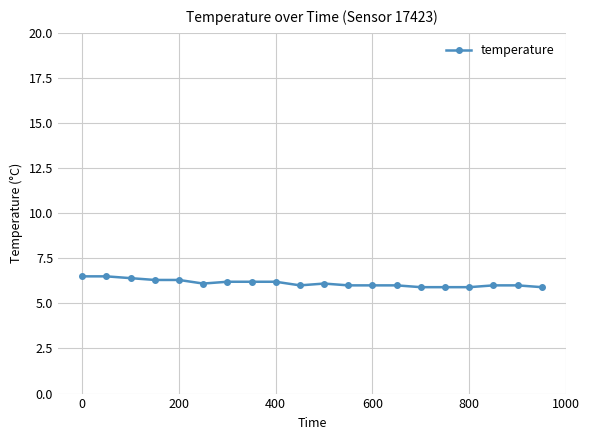

How many data points does each series have?

20